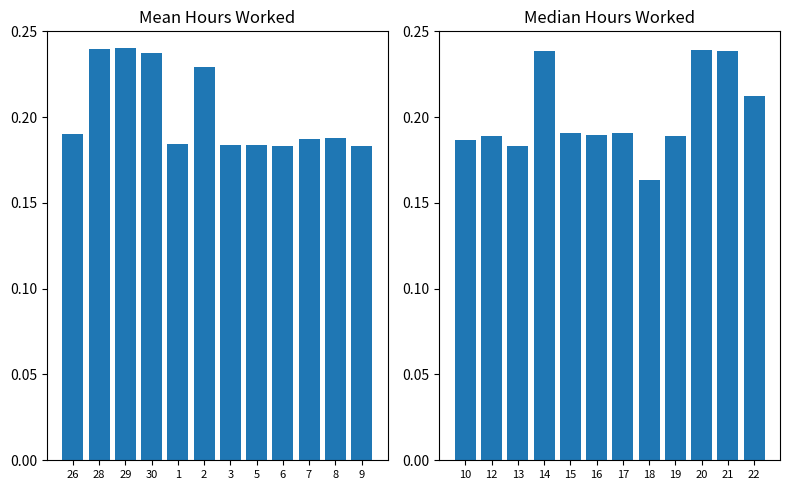

Reading right to left, transcribe all the data shown in this chart.

Hours Worked (first half): 0.2	0.2	0.2	0.2	0.2	0.2	0.2	0.2	0.2	0.2	0.2	0.2
Hours Worked (second half): 0.2	0.2	0.2	0.2	0.2	0.2	0.2	0.2	0.2	0.2	0.2	0.2